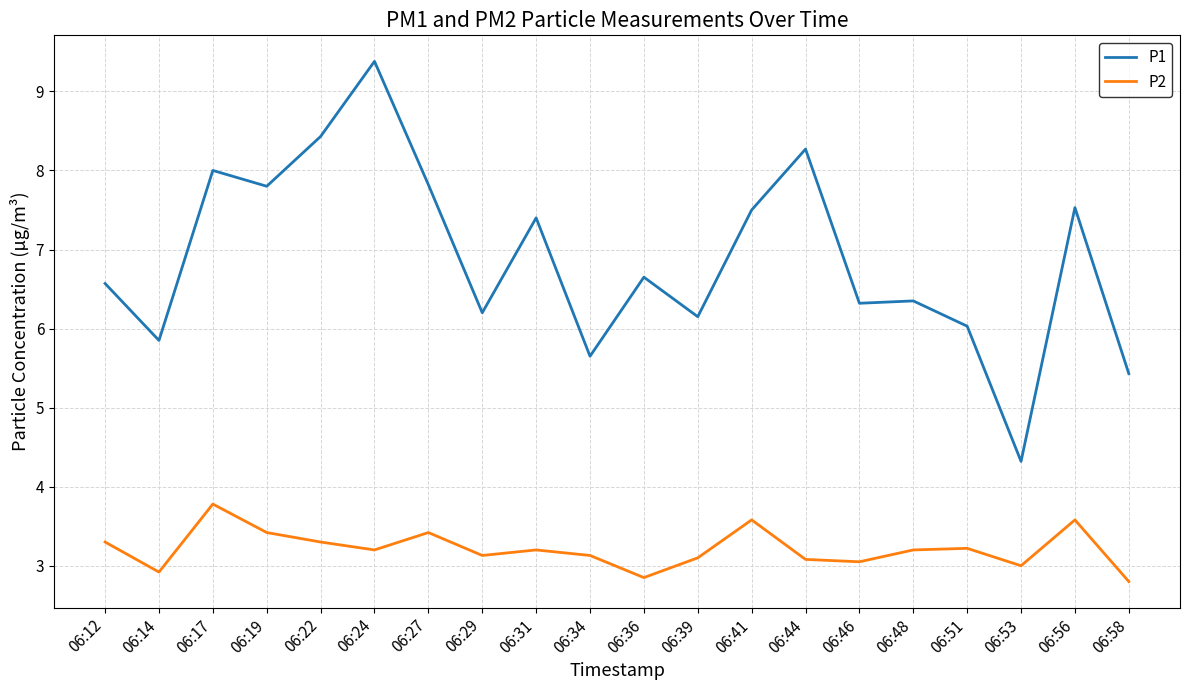

What is the total value across all series at 06:36?

9.5